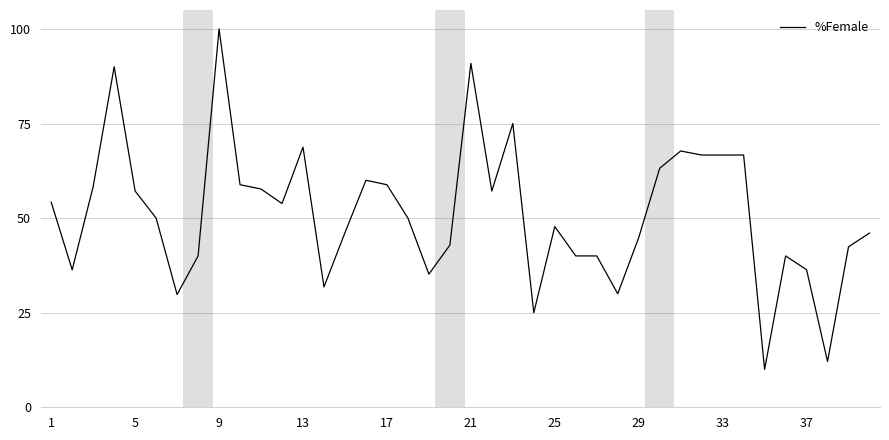

What is the difference between the maximum and minimum values?

90.0